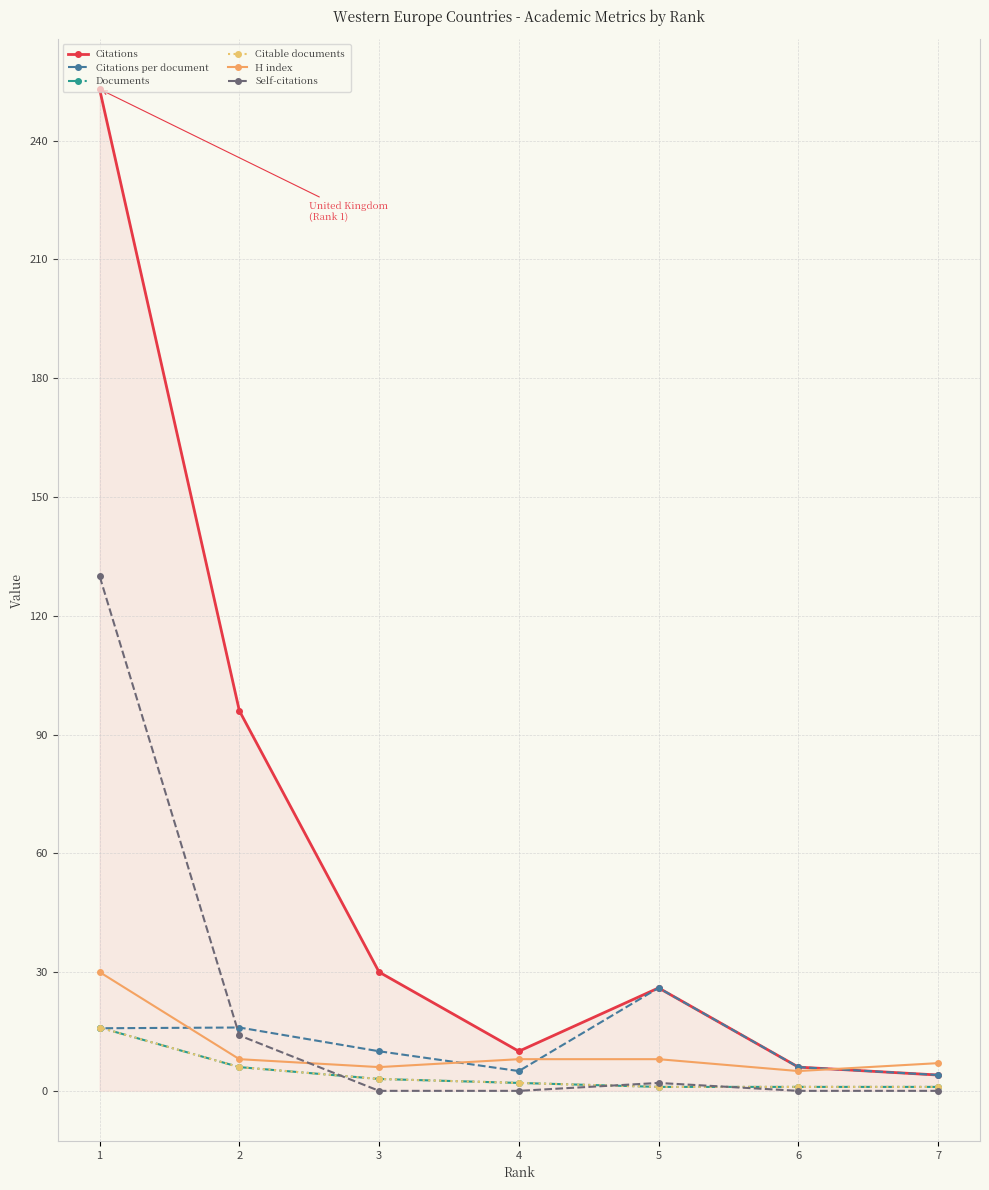

Where do Citations per document and Citable documents first cross each other?

2 and 1